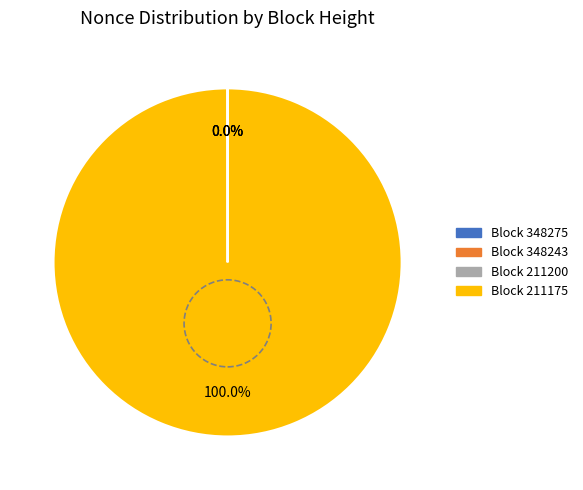

Is there a majority slice in this chart?

Yes